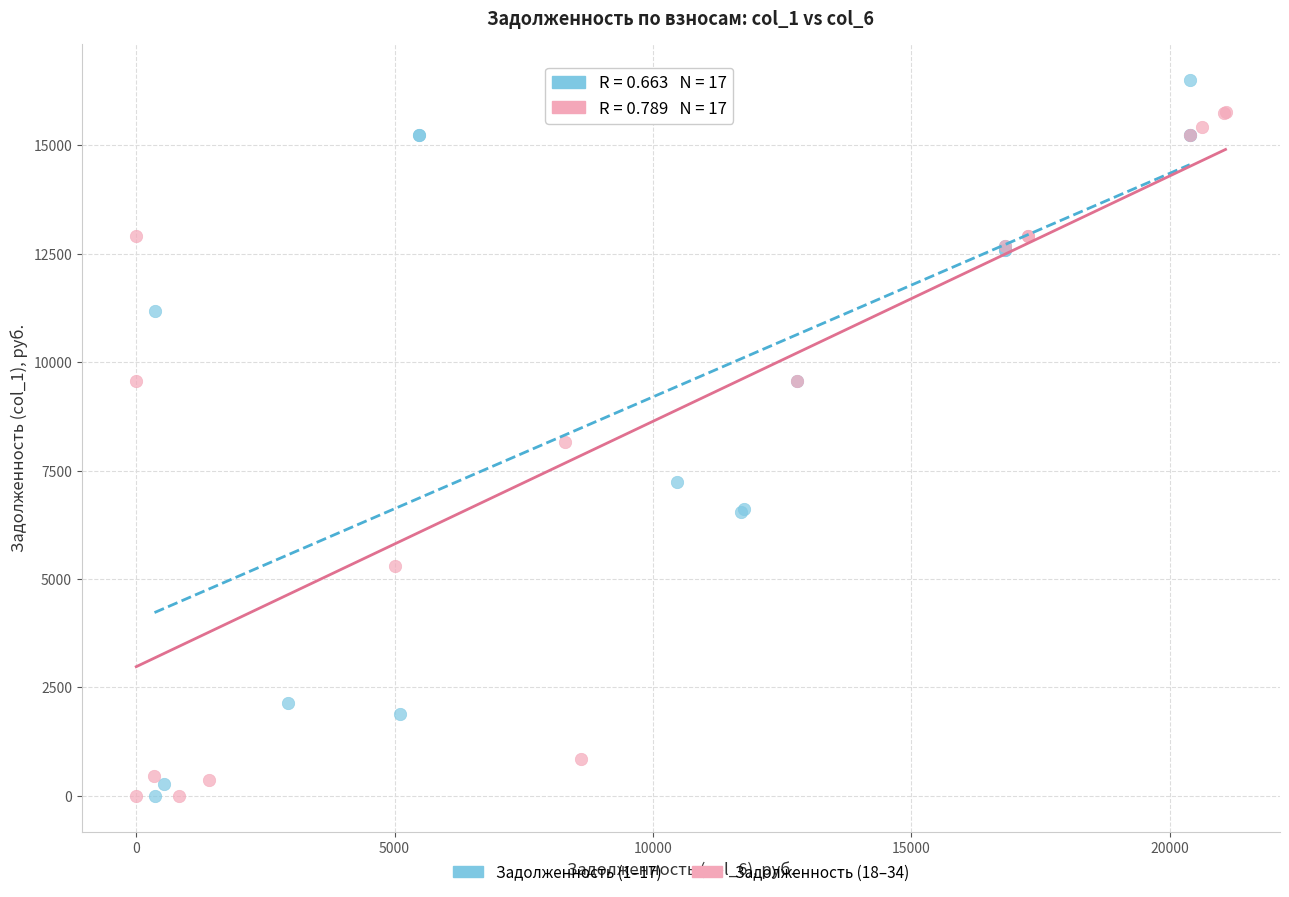

Which series contains the highest Y value?

Задолженность (1–17)